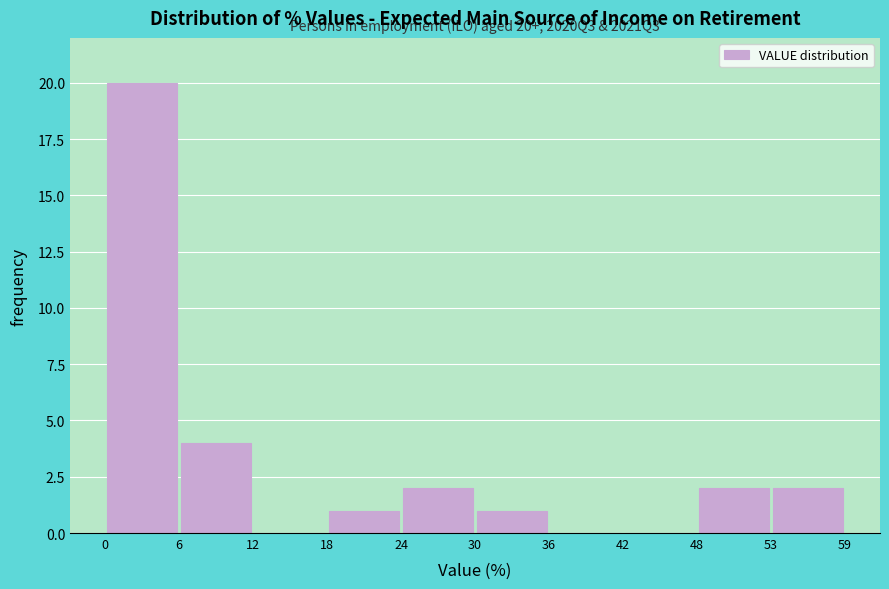

Which range on the x-axis has the tallest bar?

0 to 6